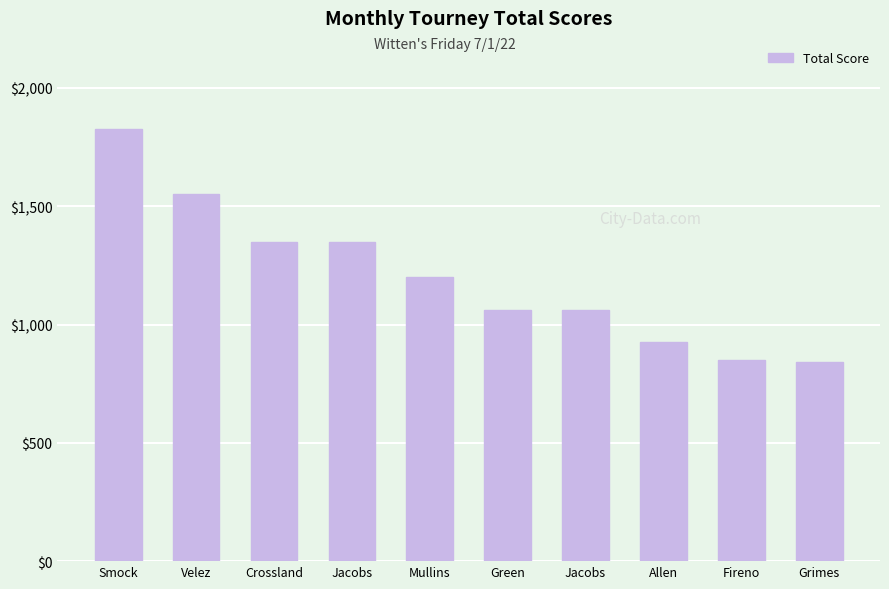

How many bars are there in total?

10